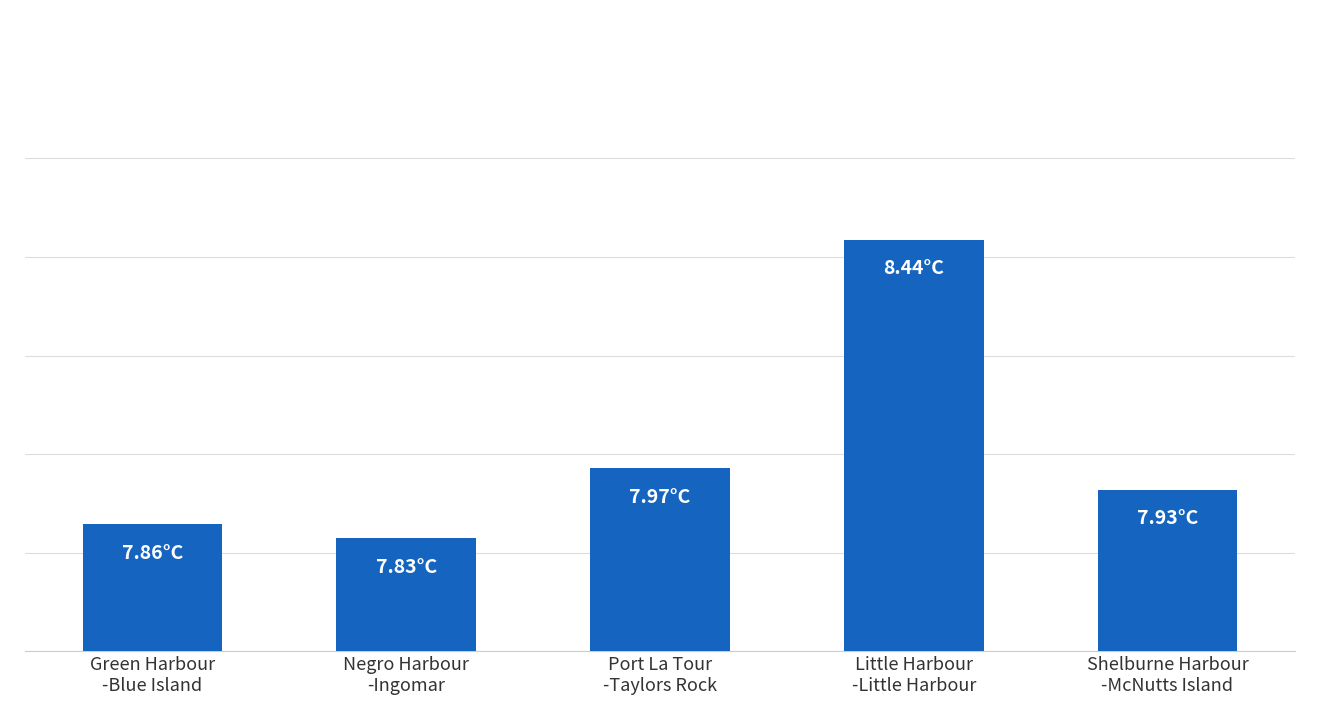

Rank the categories by value from lowest to highest.

Negro Harbour
-Ingomar, Green Harbour
-Blue Island, Shelburne Harbour
-McNutts Island, Port La Tour
-Taylors Rock, Little Harbour
-Little Harbour